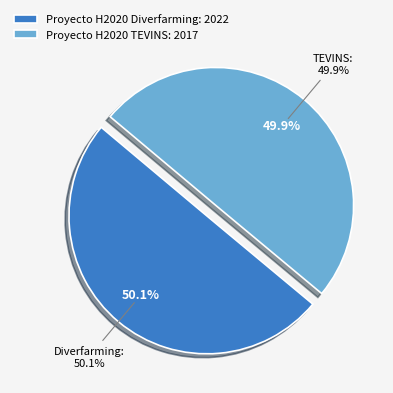

What is the change in value from Proyecto H2020 Diverfarming to Proyecto H2020 TEVINS?

-5